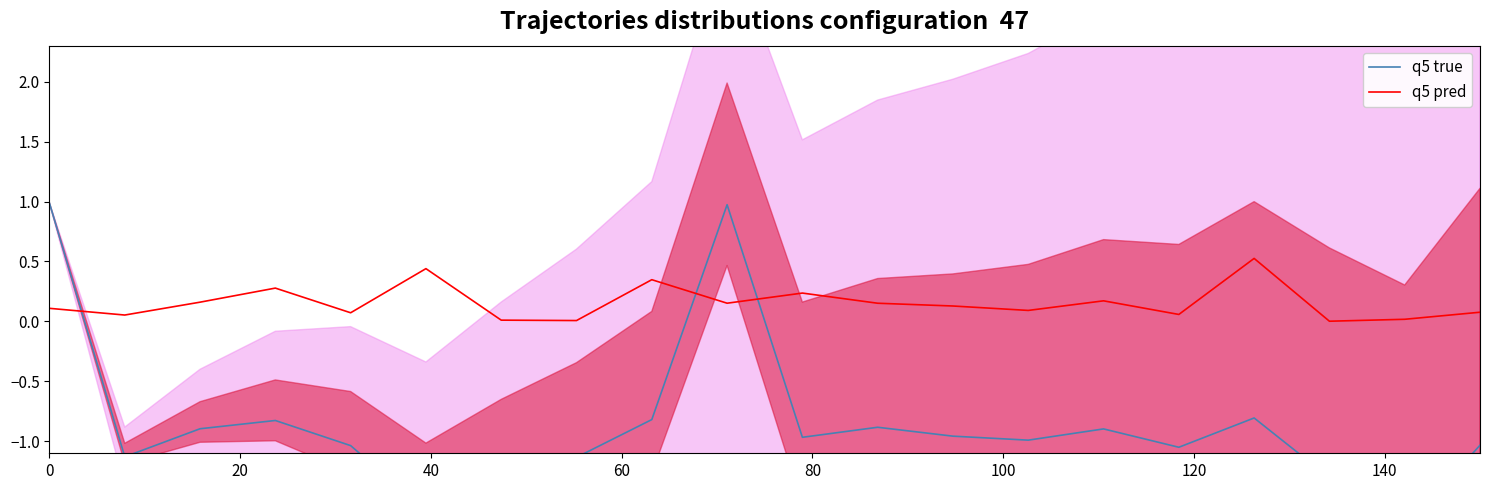

What is the difference between the maximum and minimum values in the q5 pred series?

0.5